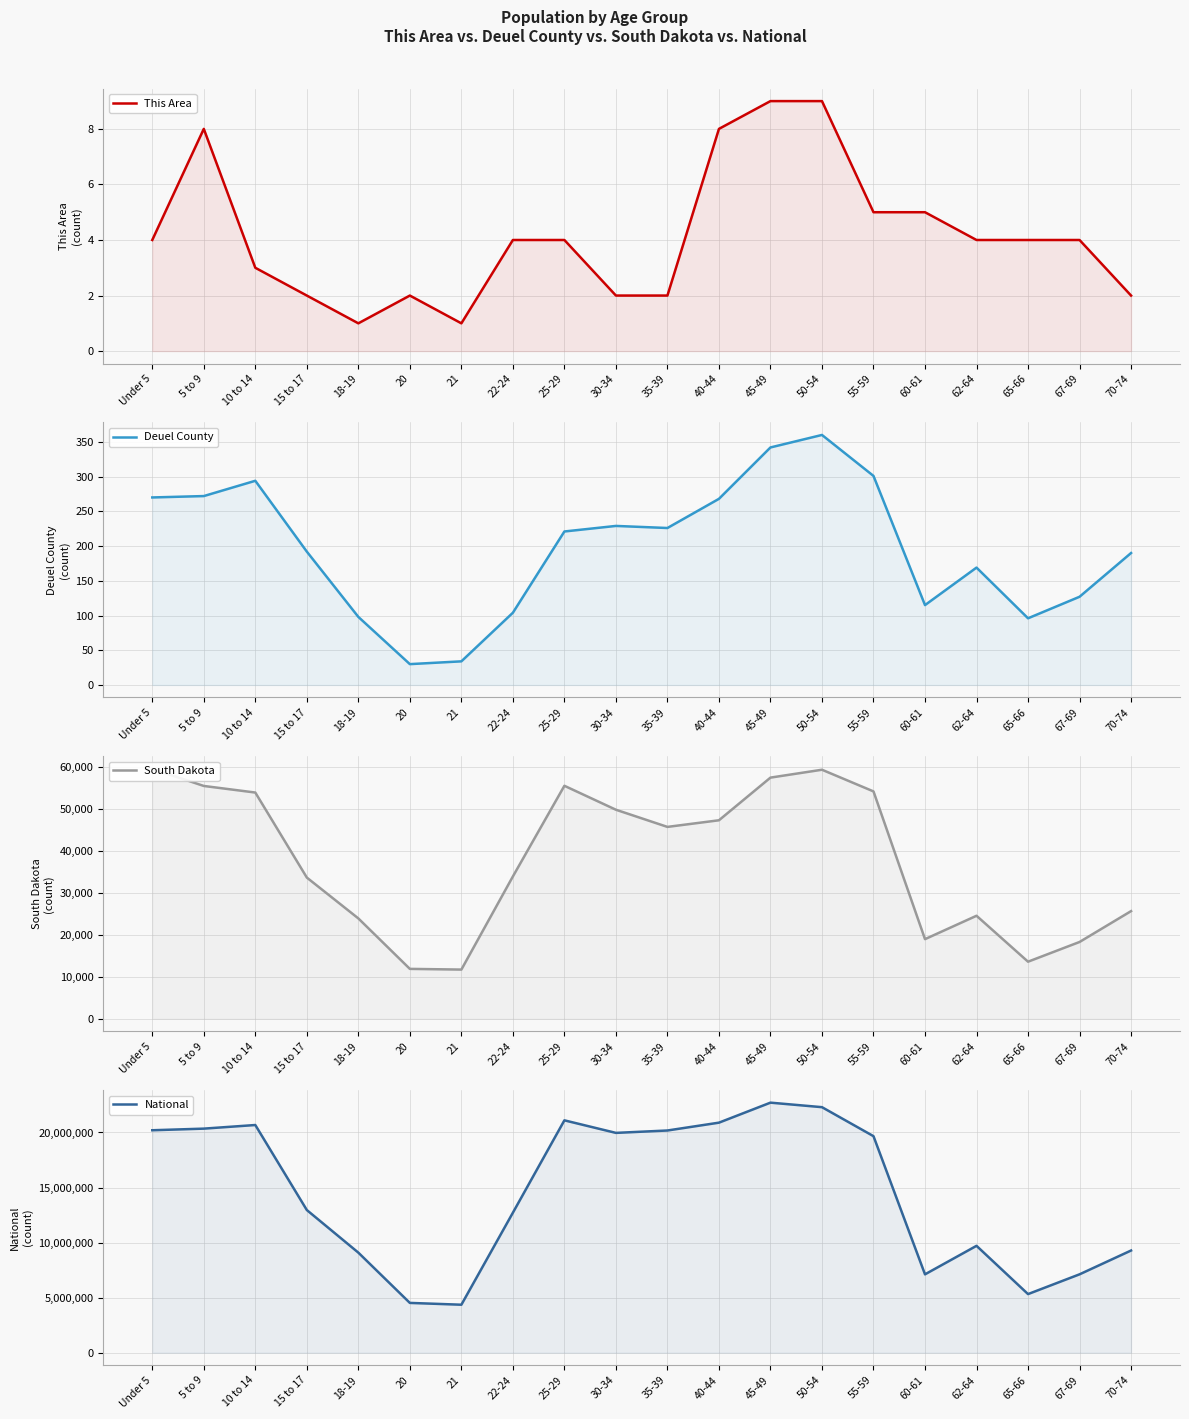

Rank the series at 18-19 from lowest to highest value.

This Area, Deuel County, South Dakota, National